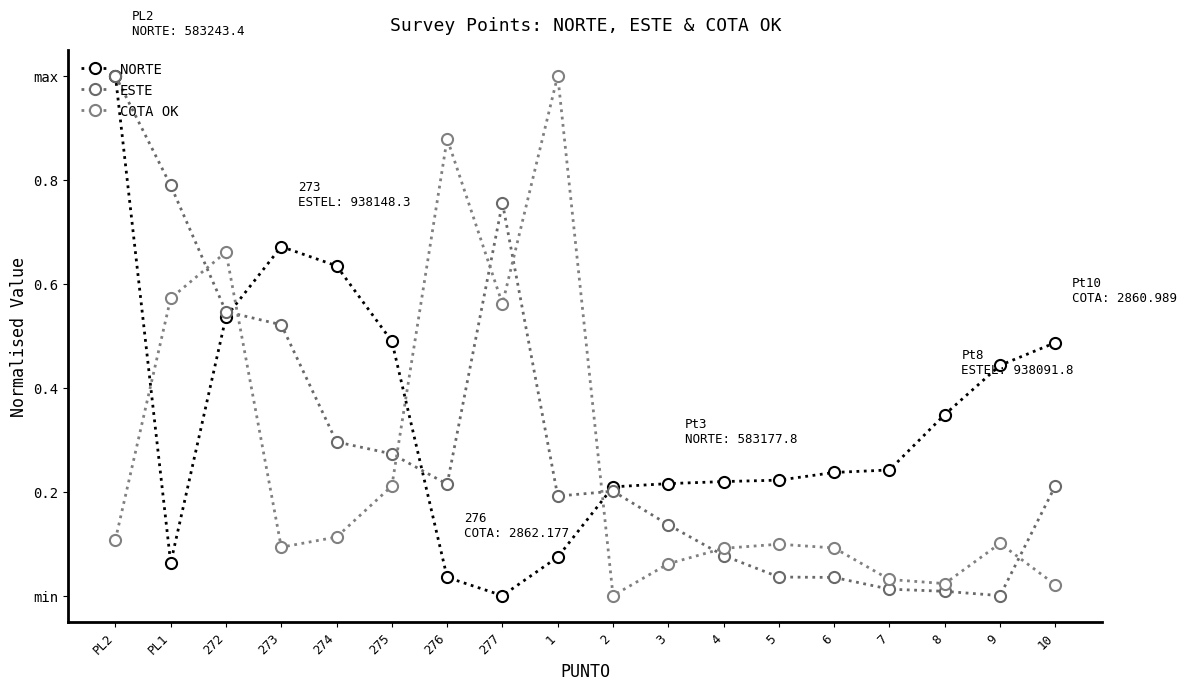

At PL1, list the series in order from largest to smallest.

ESTE, COTA OK, NORTE